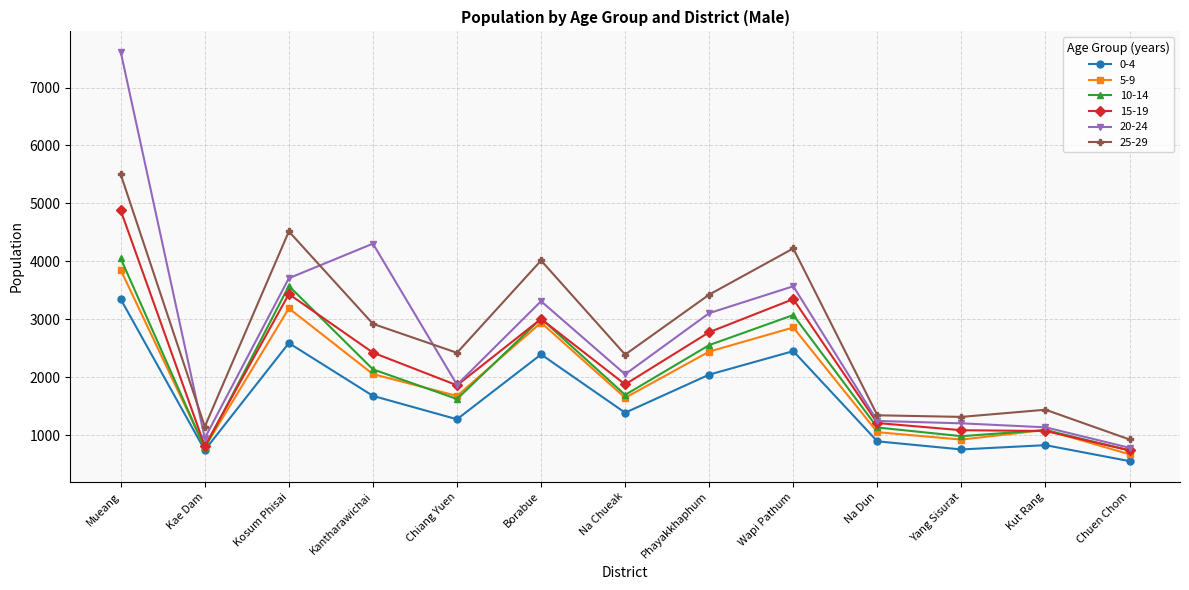

Where is the first local maximum for 5-9?

Kosum Phisai